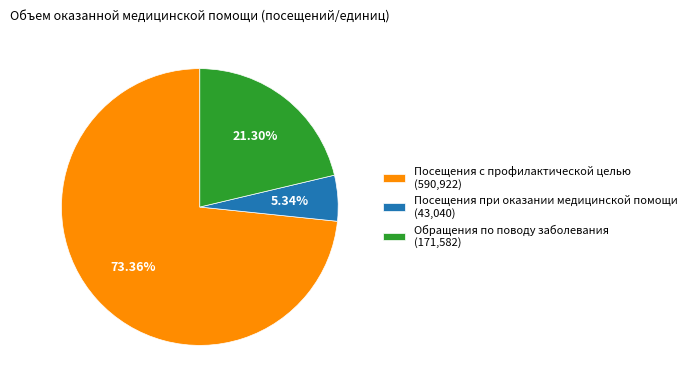

How many segments does this pie chart have?

3